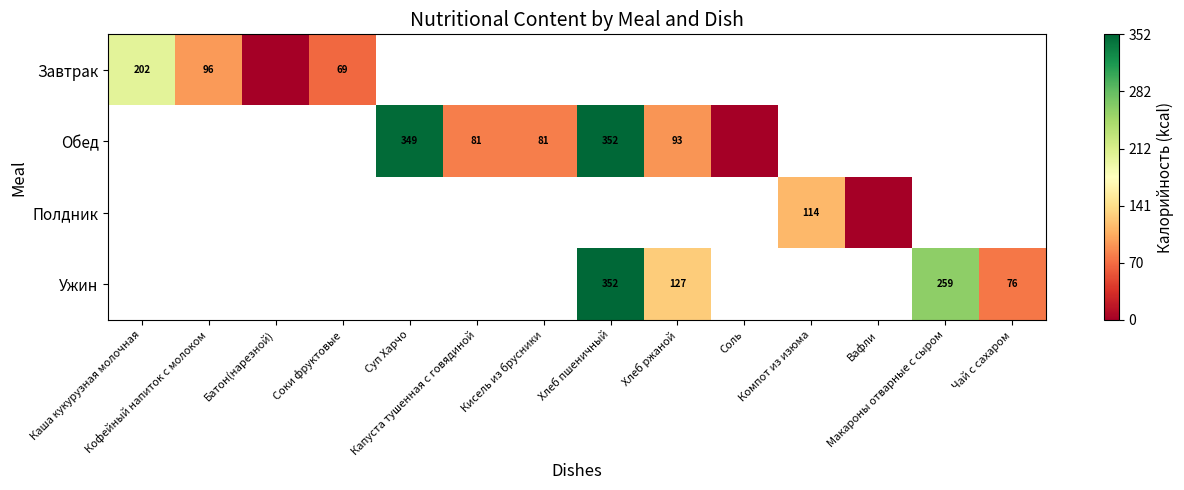

Rank the categories by Завтрак value from highest to lowest.

Каша кукурузная молочная, Кофейный напиток с молоком, Соки фруктовые, Суп Харчо, Капуста тушенная с говядиной, Кисель из брусники, Хлеб пшеничный, Хлеб ржаной, Соль, Компот из изюма, Вафли, Макароны отварные с сыром, Чай с сахаром, Батон(нарезной)